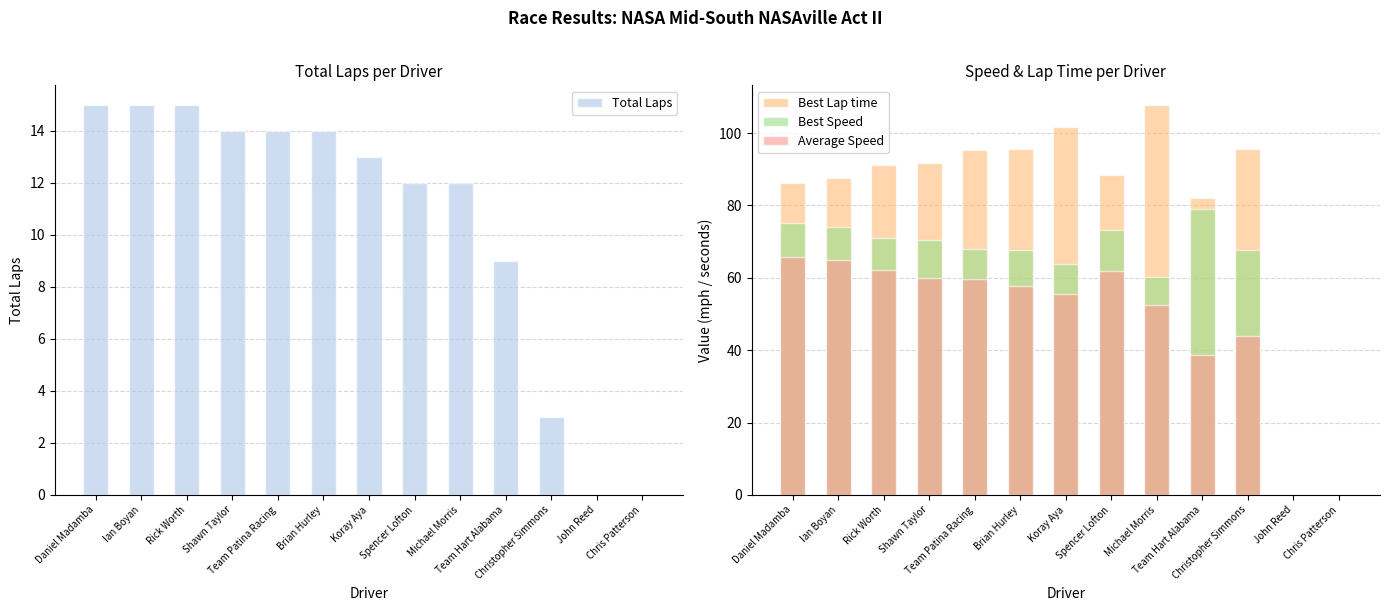

What is the sum of the Average Speed values at John Reed and Spencer Lofton?

61.9